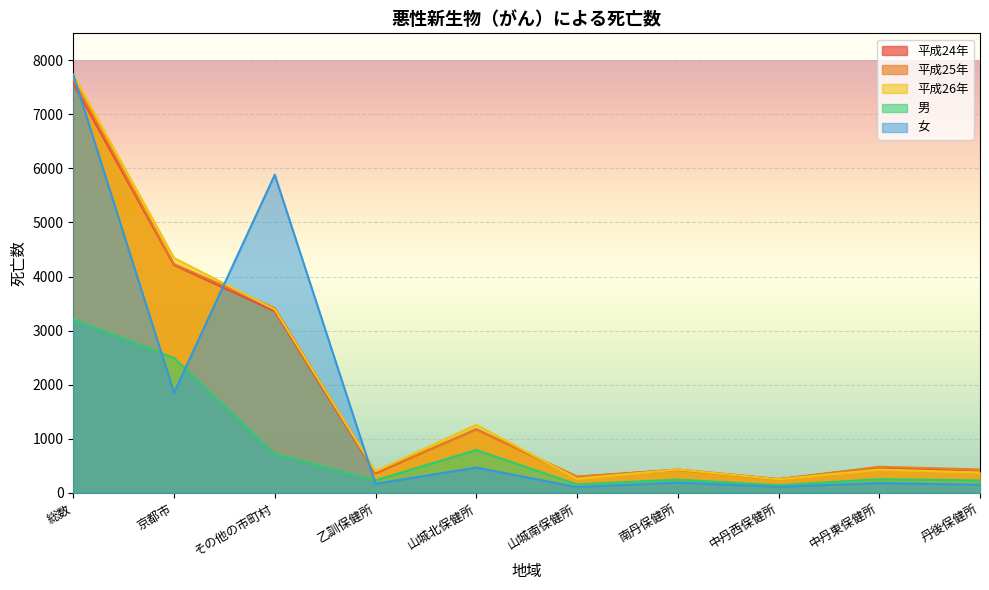

Rank the categories by 男 value from highest to lowest.

総数, 京都市, 山城北保健所, その他の市町村, 中丹東保健所, 南丹保健所, 乙訓保健所, 丹後保健所, 山城南保健所, 中丹西保健所